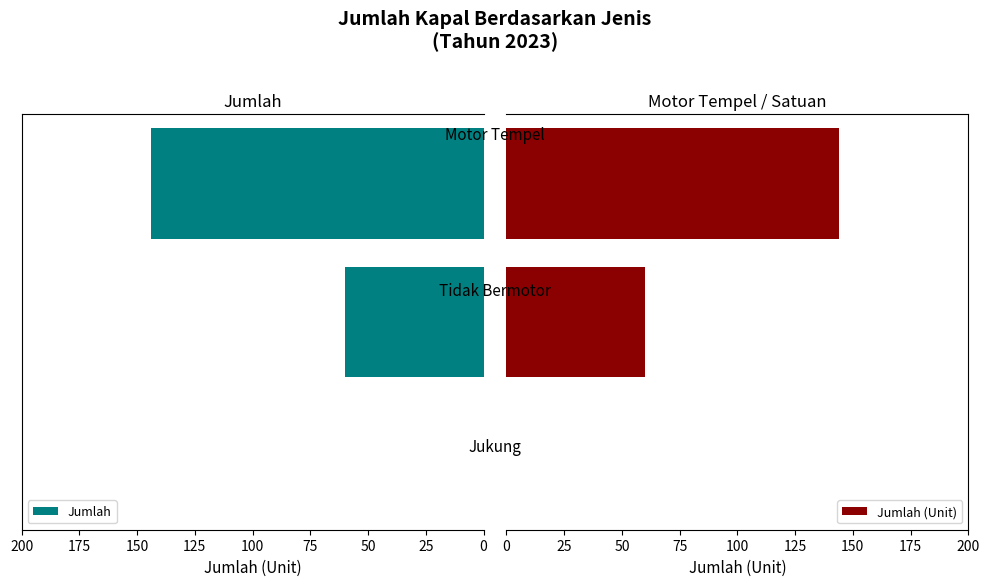

Which series has the largest total across all categories?

Jumlah